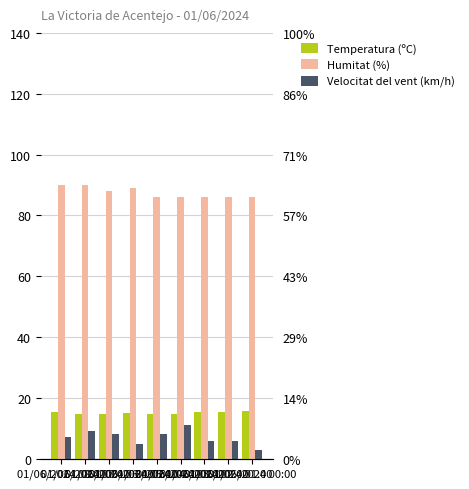

The value of Velocitat del vent (km/h) at 01/06/2024 07:00 is 9.0. True or false?

True